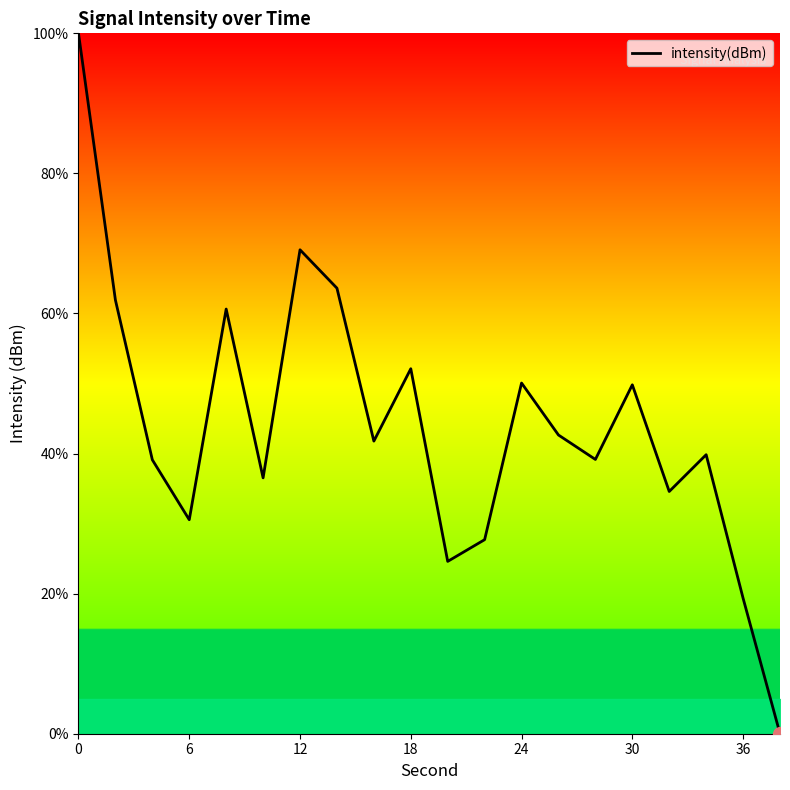

What is the greatest value displayed?

100.0